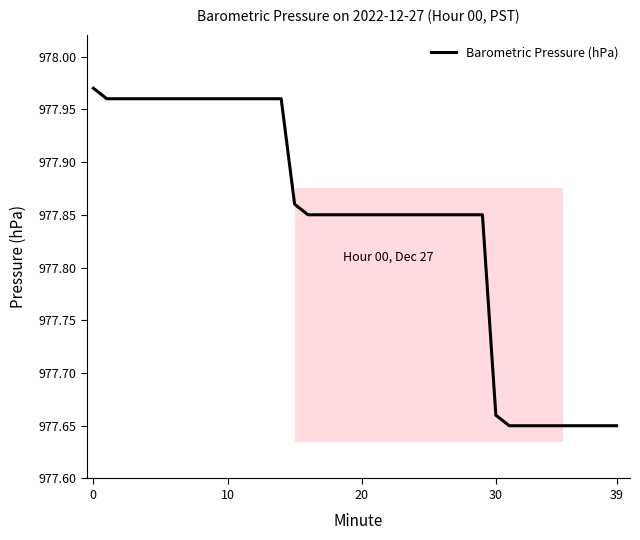

How many lines are shown in the chart?

1